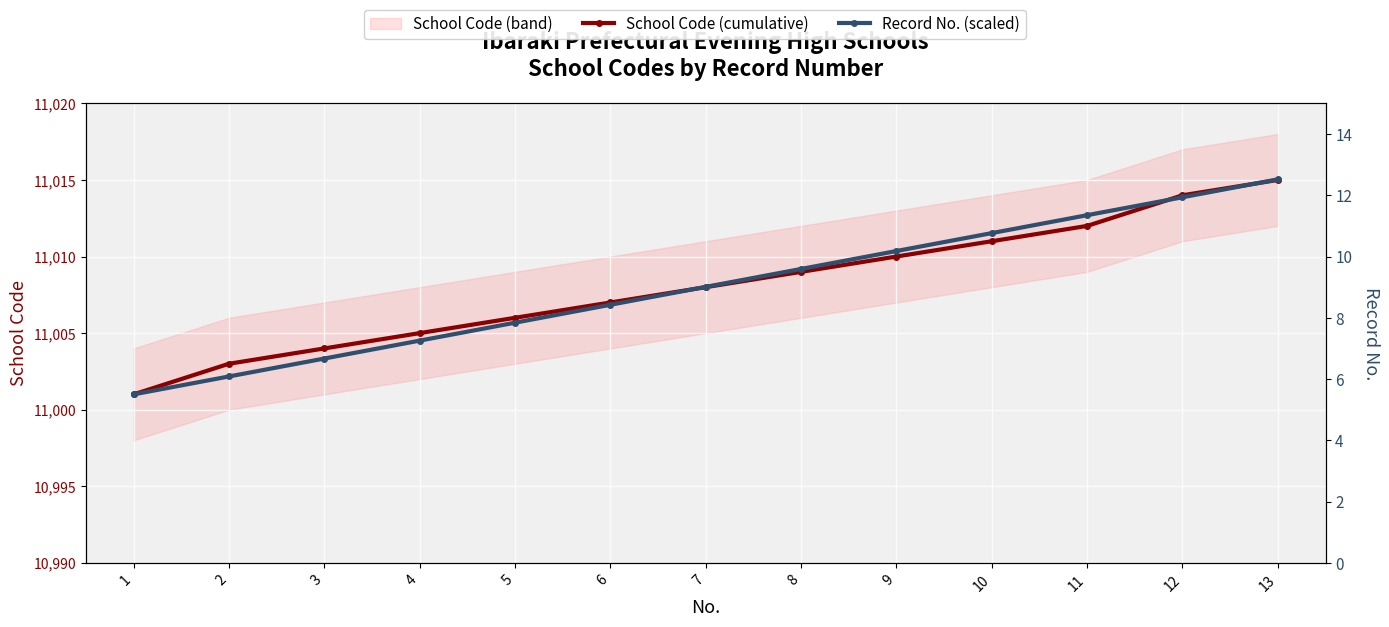

Rank the categories by School Code (cumulative) value from lowest to highest.

1, 2, 3, 4, 5, 6, 7, 8, 9, 10, 11, 12, 13